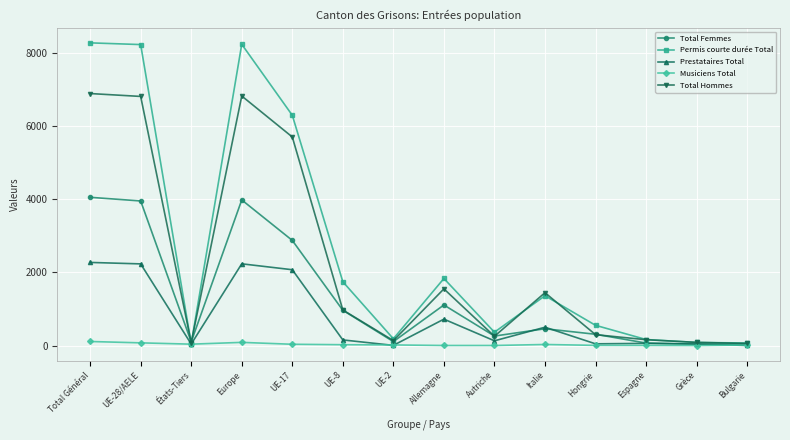

Rank the series by their maximum value, from lowest to highest.

Musiciens Total, Prestataires Total, Total Femmes, Total Hommes, Permis courte durée Total